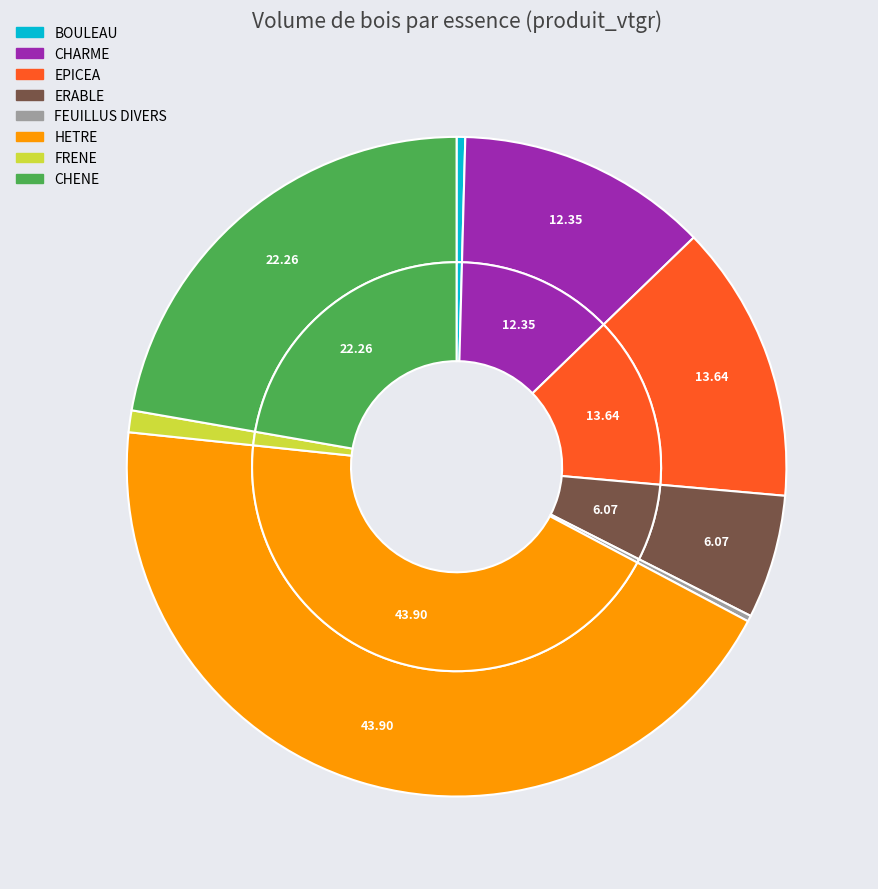

True or false: ERABLE accounts for 6% of the total.

True